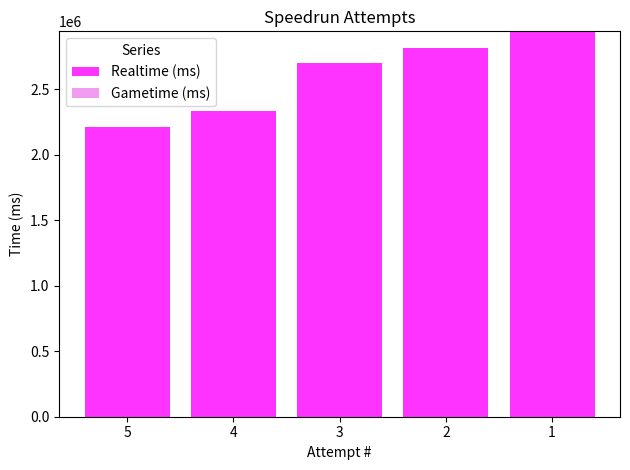

What is the value of the 3rd bar from the left?

2703608